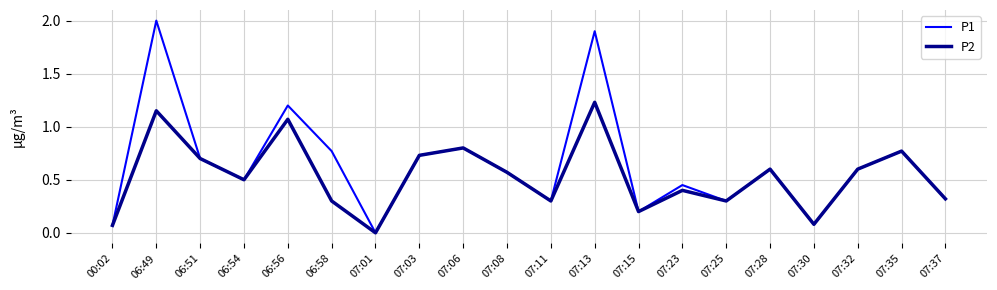

What are all the series names shown in the legend?

P1, P2